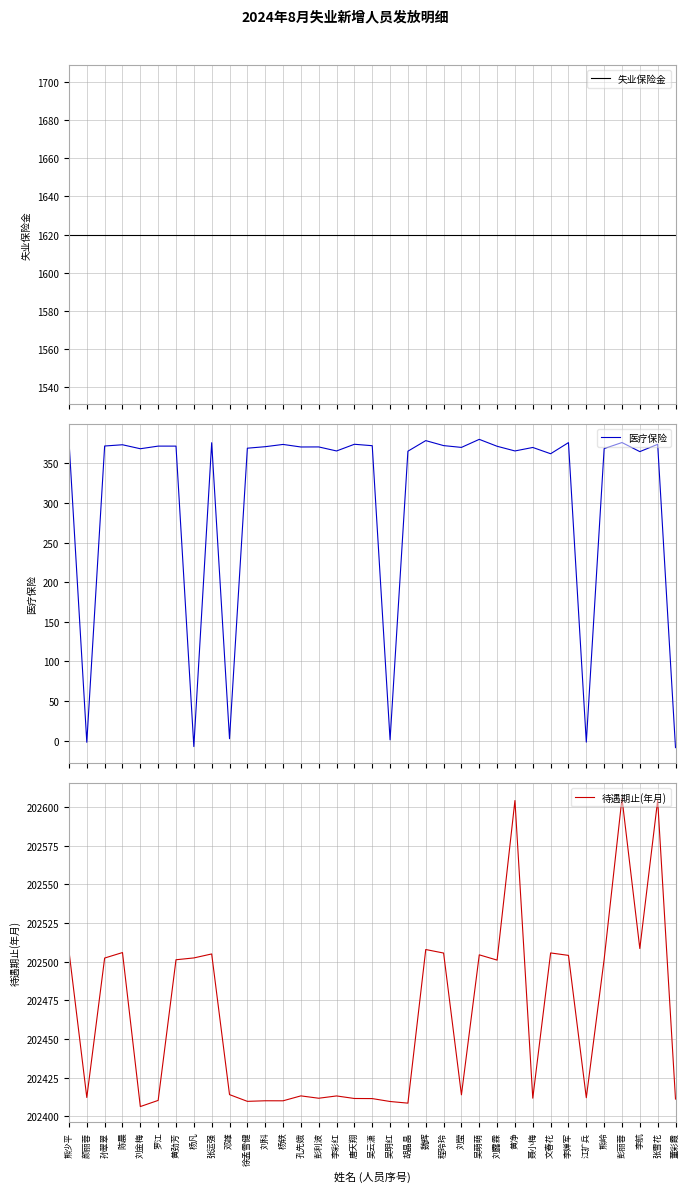

How many values in the 医疗保险 series are below 370?

15